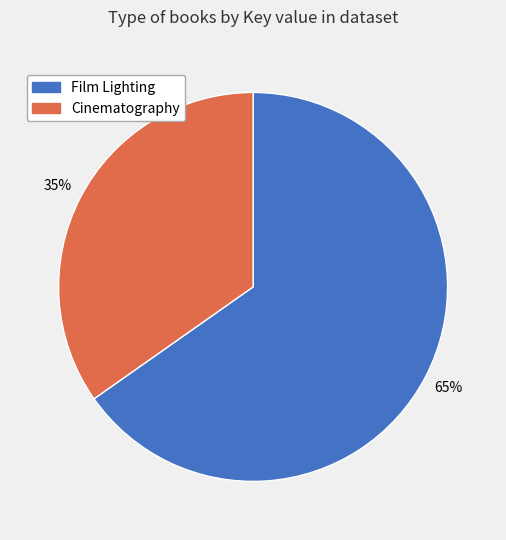

How many segments does this pie chart have?

2